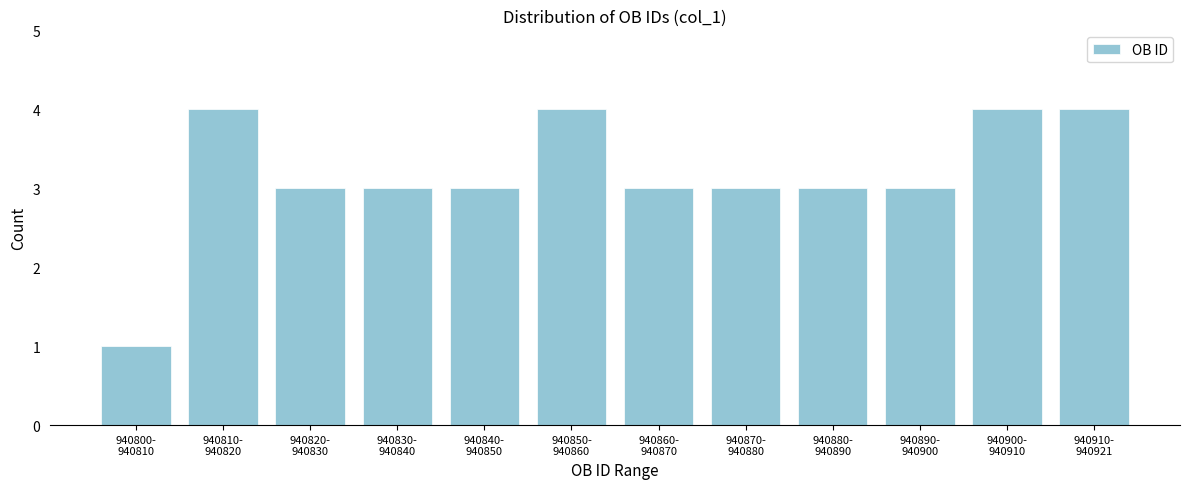

Reading left to right, list all the values displayed in this chart.

1	4	3	3	3	4	3	3	3	3	4	4